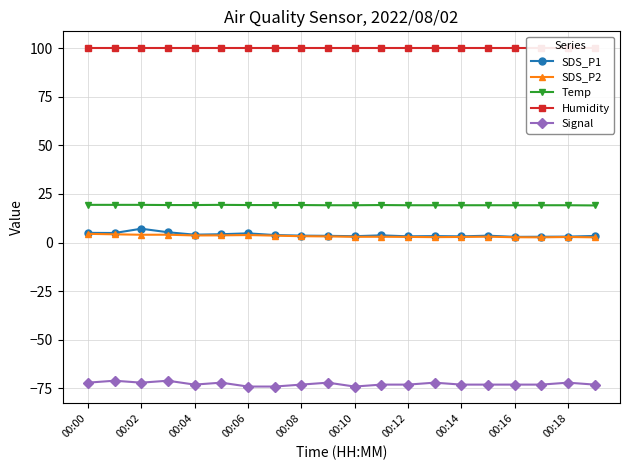

True or false: Signal has more than 2 points higher than both neighbors.

True